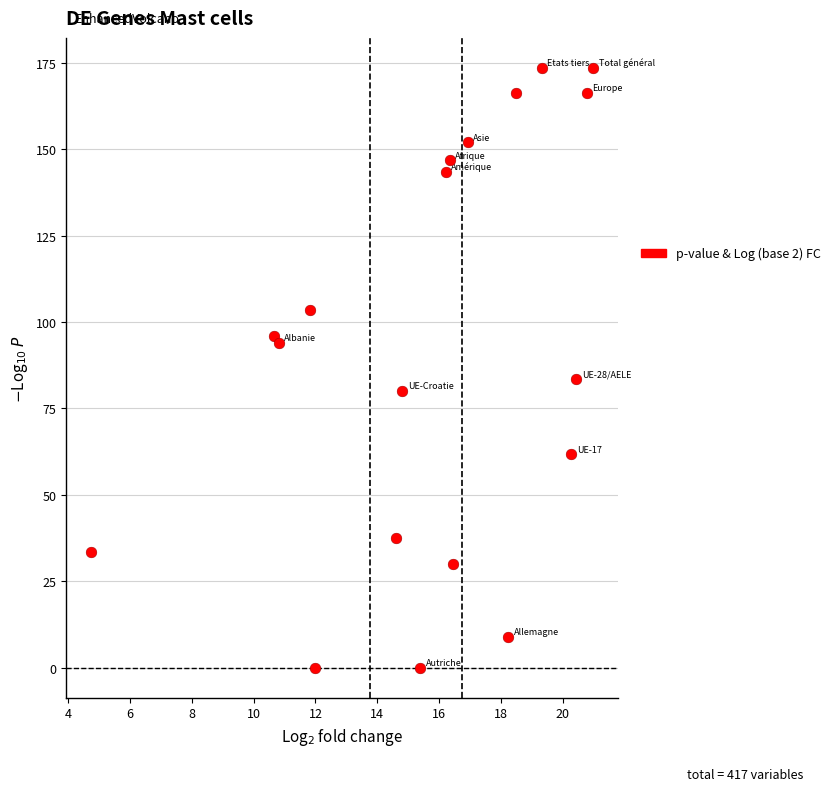

What Y value in the scatter plot is closest to 86?

83.5